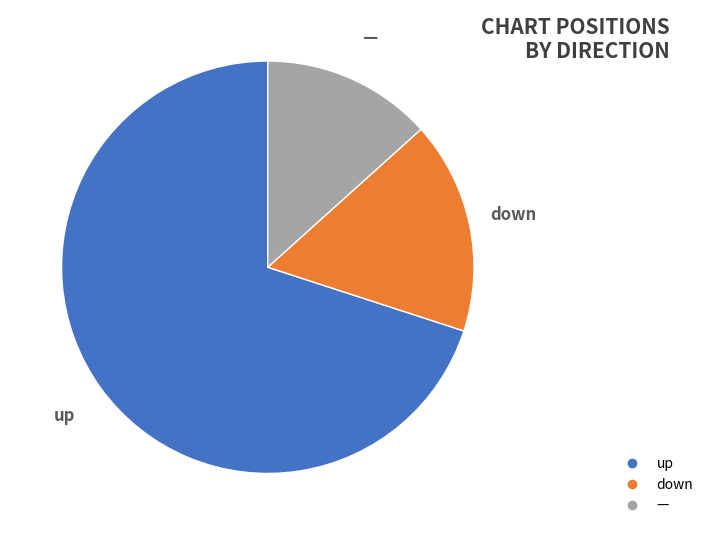

To the nearest percent, what is the difference between the largest and smallest slice percentages?

57%